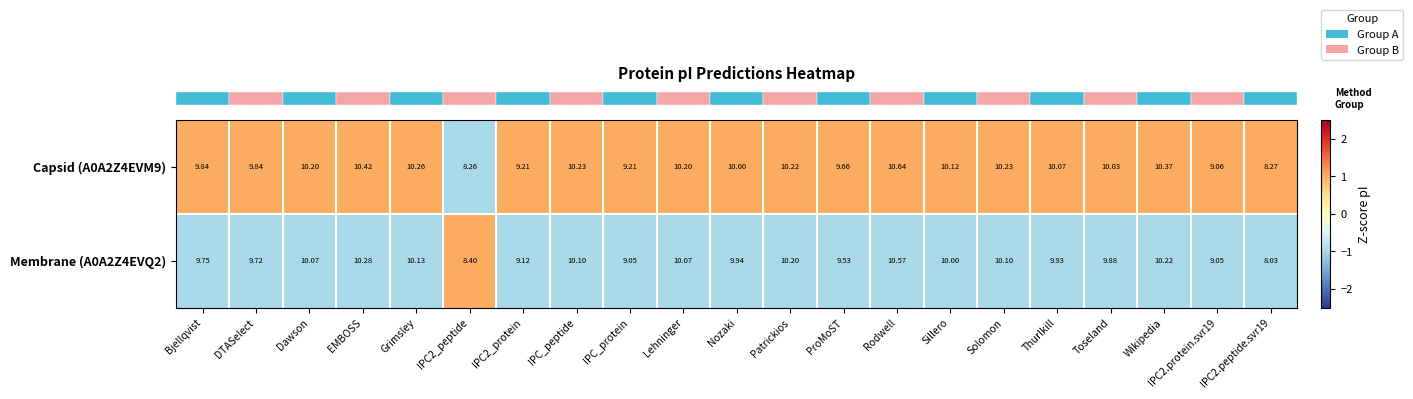

What is the difference between the highest and lowest values at Sillero?

0.1